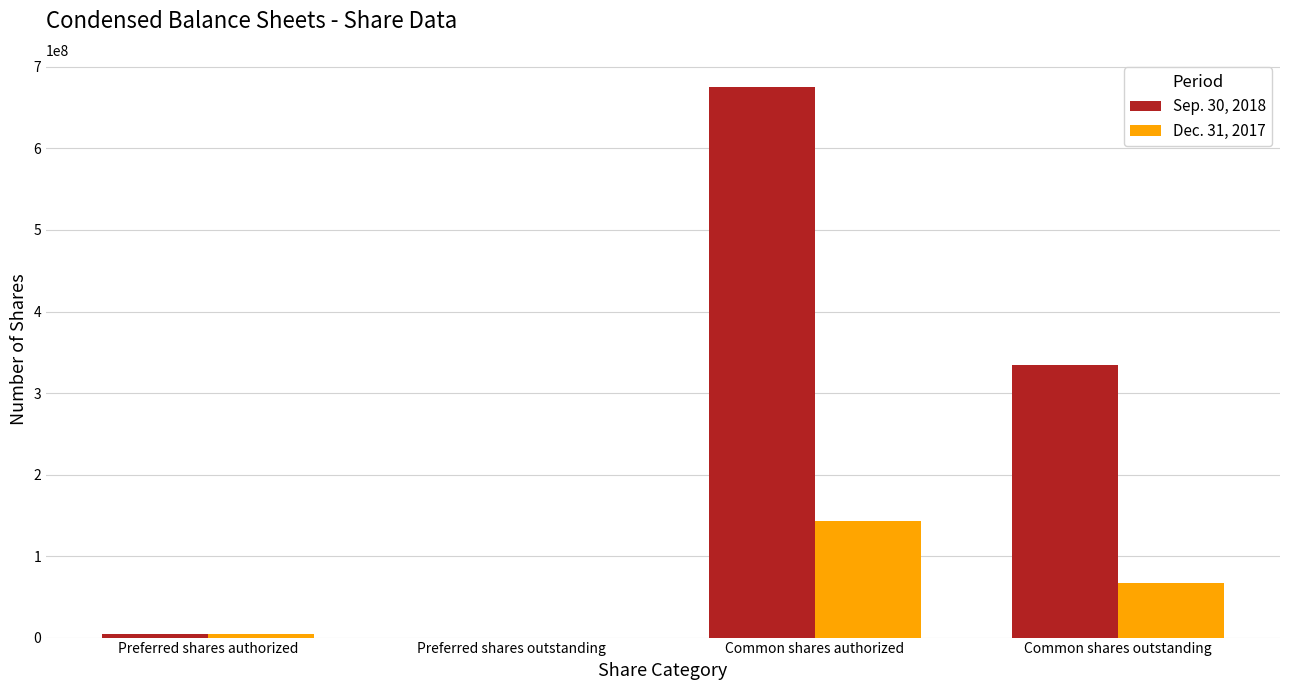

What is the total value across all series at Common shares outstanding?

401001619